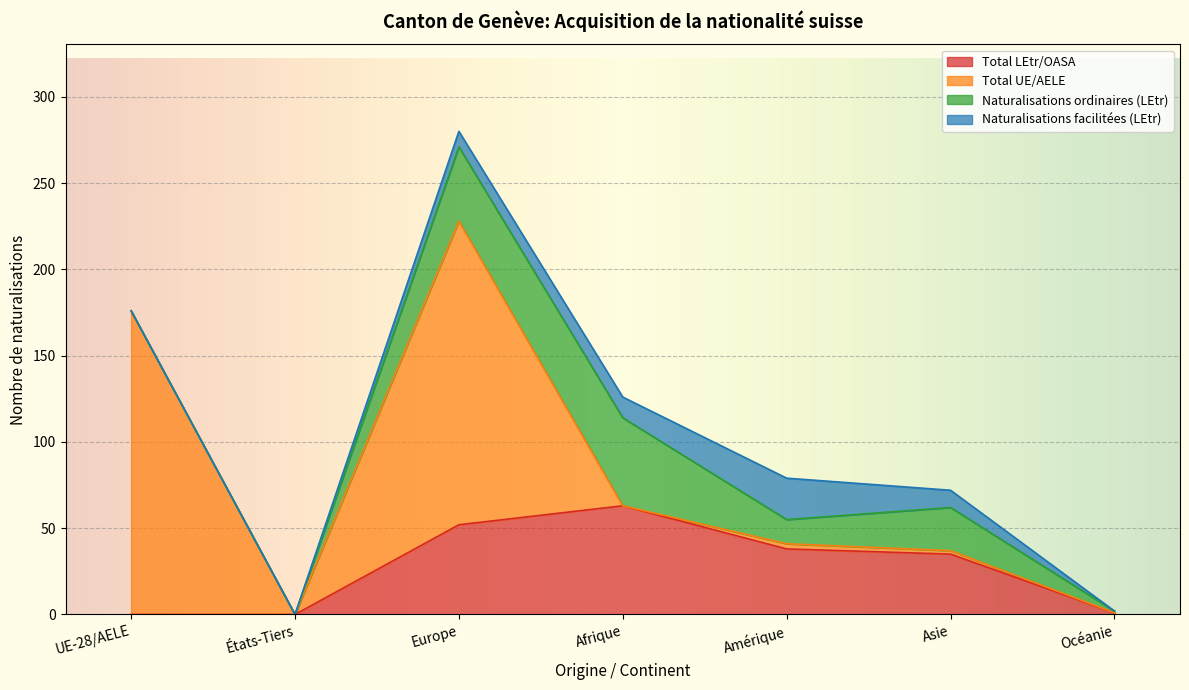

What is the value of the Naturalisations ordinaires (LEtr) point at the 3rd from the left?

43